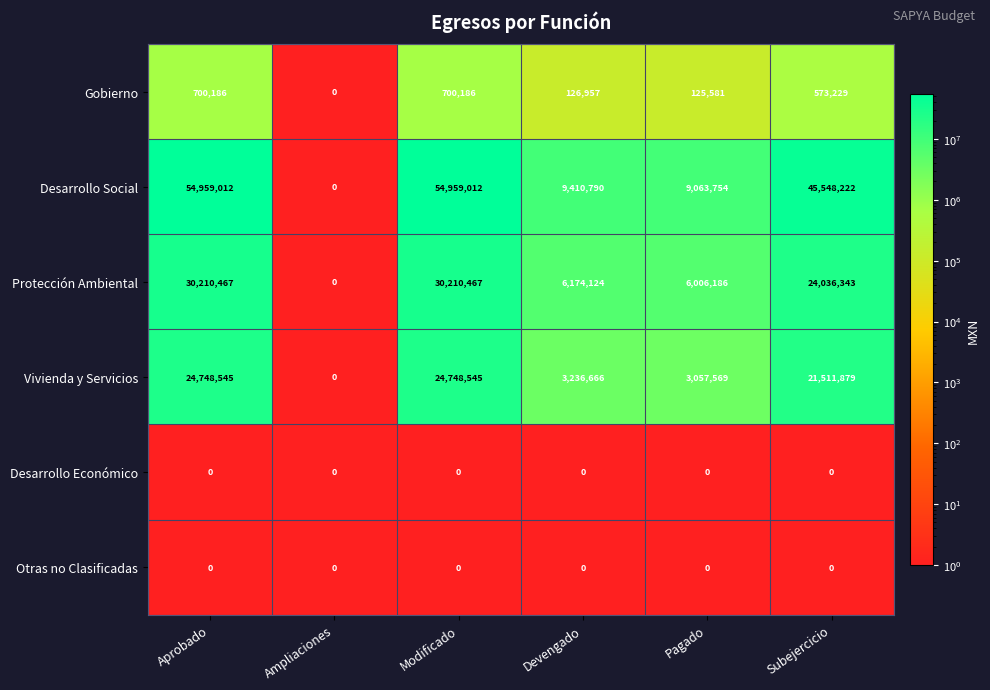

At how many categories does at least one series exceed 41507231?

3